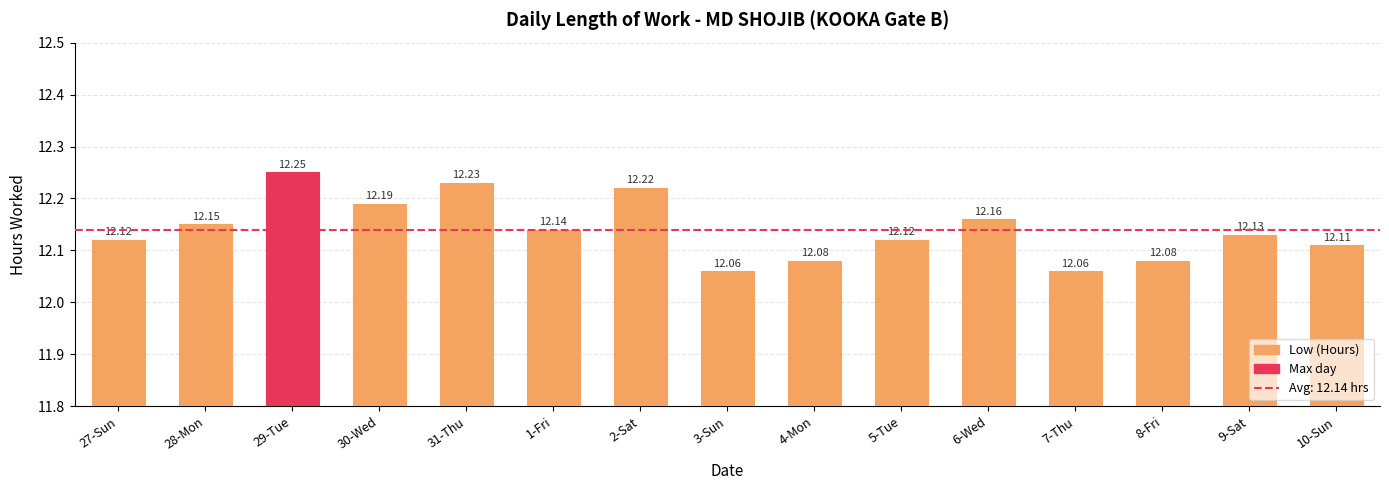

Approximately how many times larger is the value at 7-Thu compared to 2-Sat?

1.0